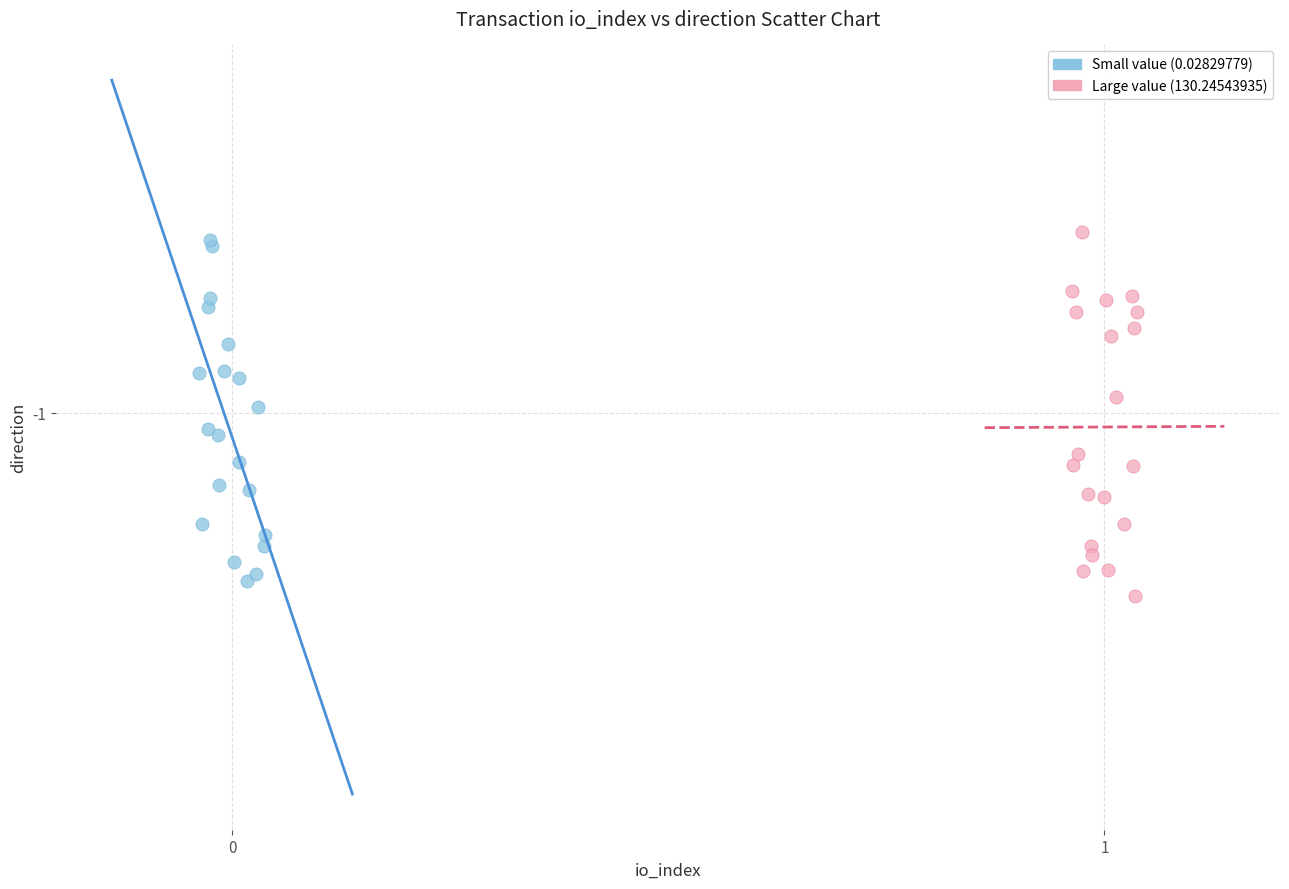

What are all the series names shown in the legend?

Small value (0.02829779), Large value (130.24543935)